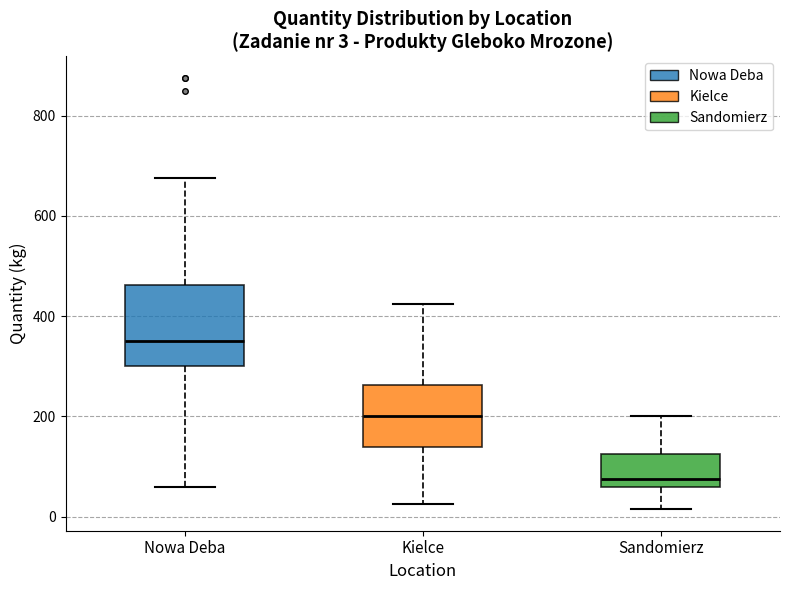

Comparing the boxes themselves (not the whiskers), which one is the tallest?

Nowa Deba